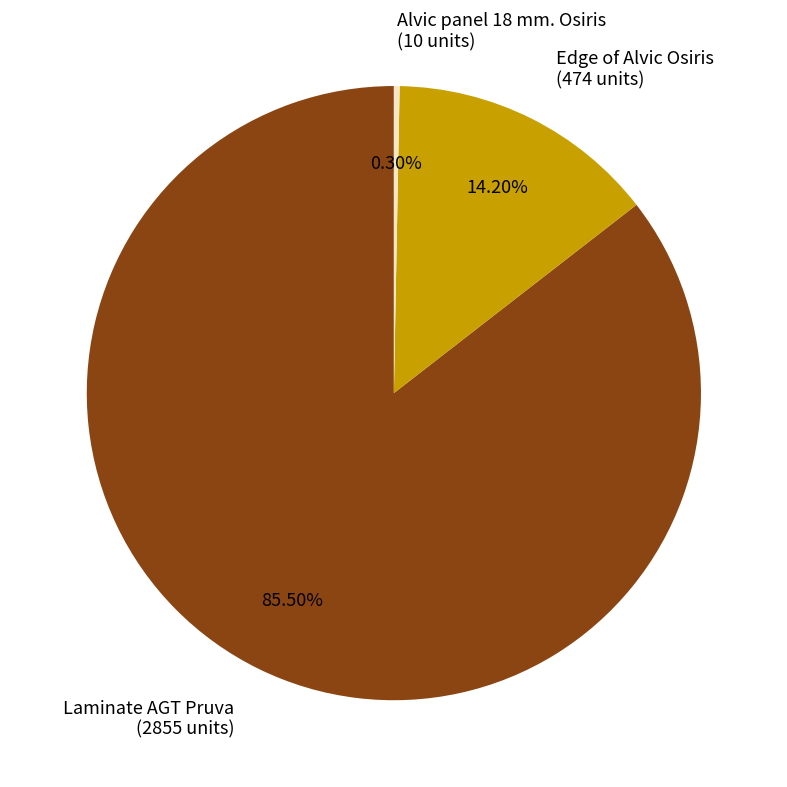

Does any single category account for the majority?

Yes